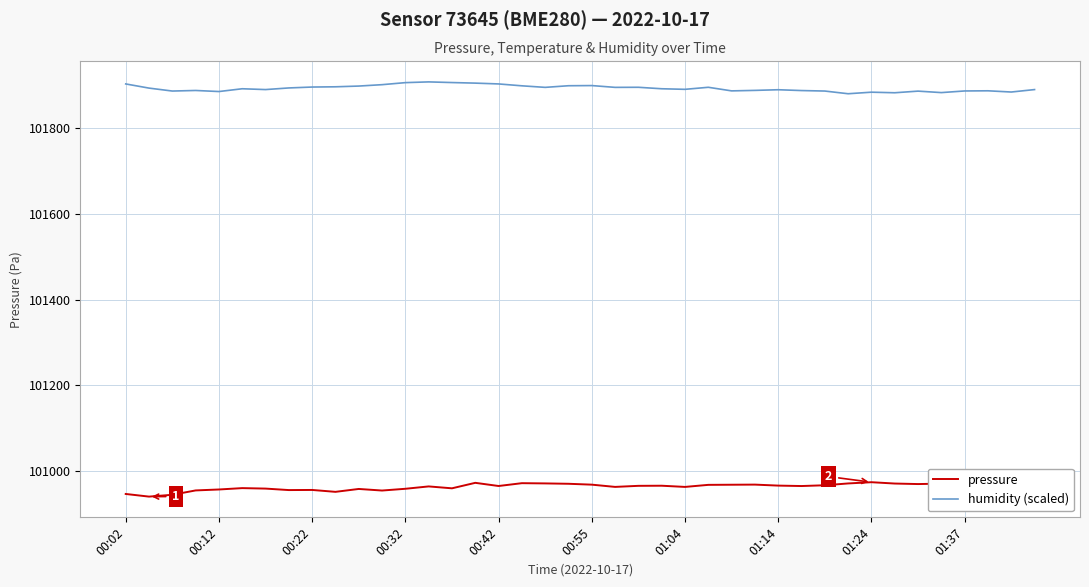

List the series in order of their overall mean, lowest first.

pressure, humidity (scaled)